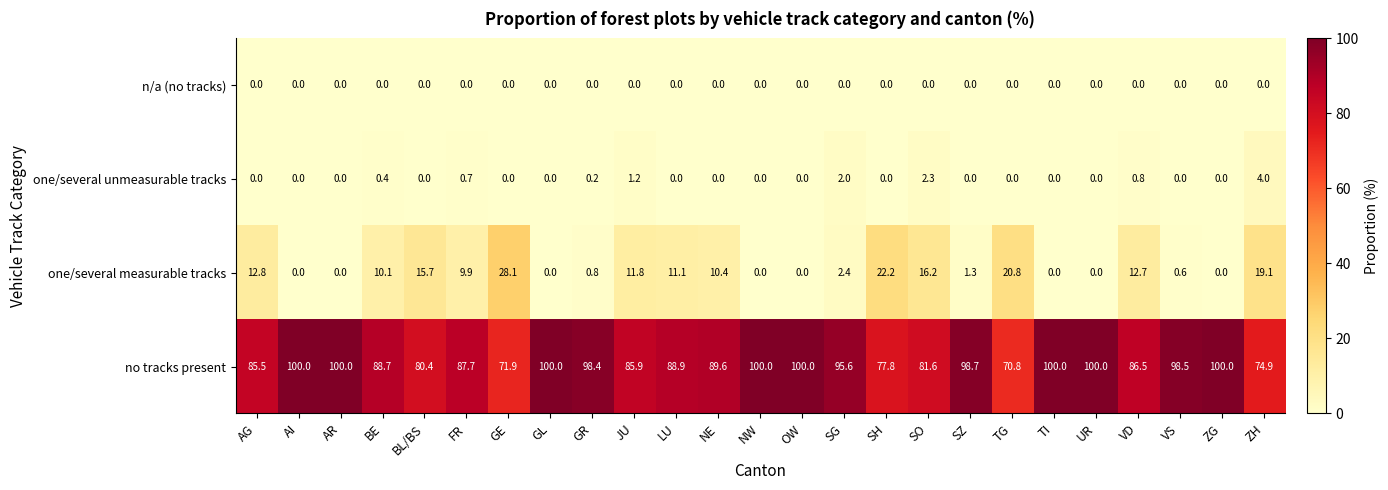

Rank the series by their maximum value, from highest to lowest.

no tracks present, one/several measurable tracks, one/several unmeasurable tracks, n/a (no tracks)